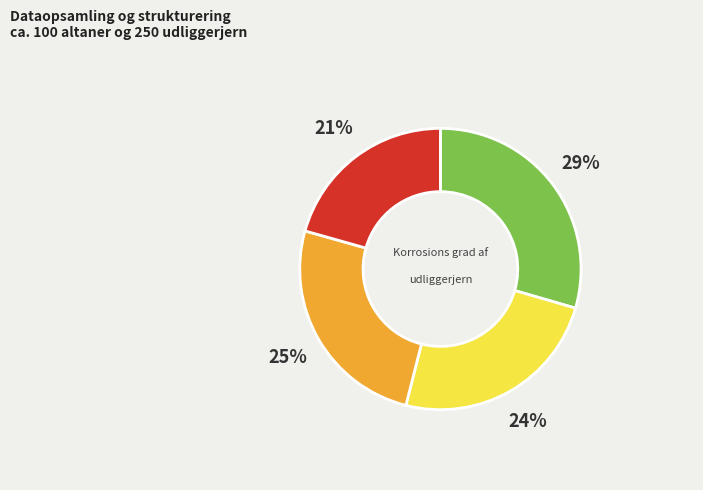

Is there any slice that represents more than half of the pie?

No